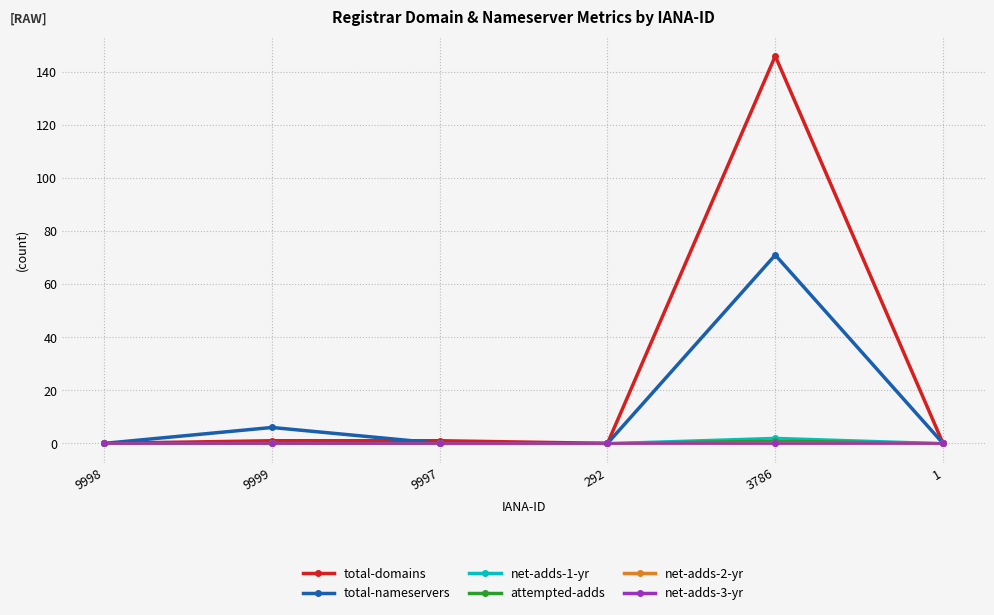

What is the difference between the maximum and minimum values in the total-nameservers series?

71